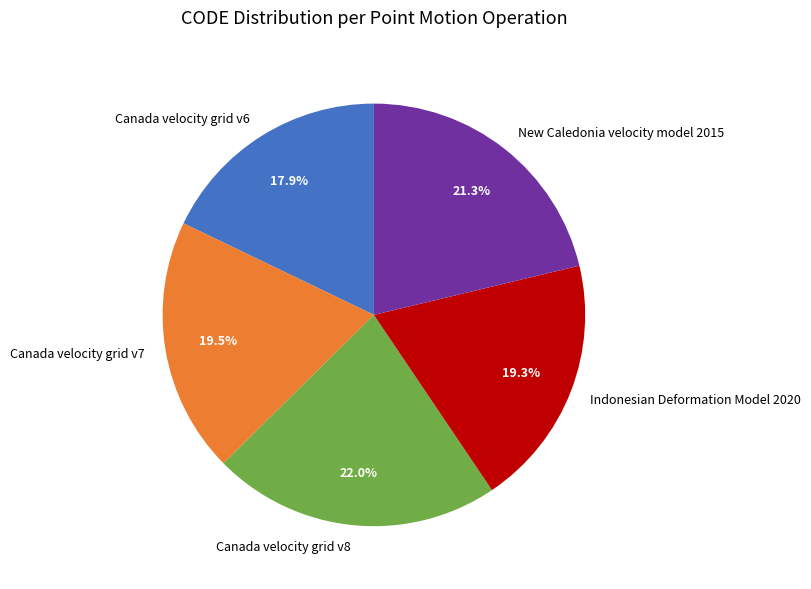

How much of the chart is everything except New Caledonia velocity model 2015?

78.7%